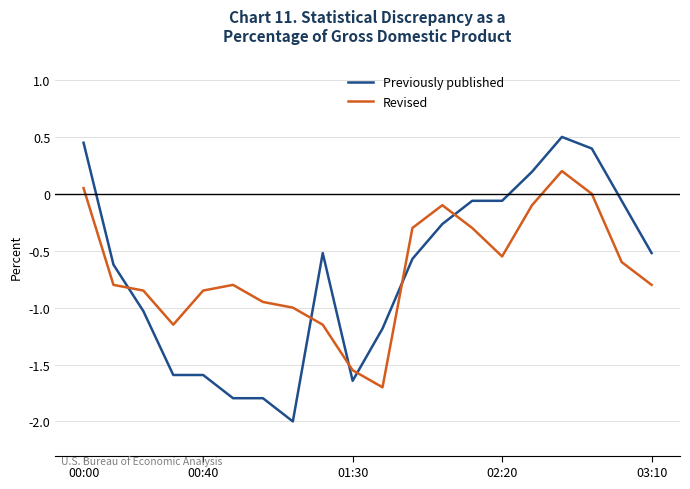

List the series in order of their peak value, highest first.

Previously published, Revised